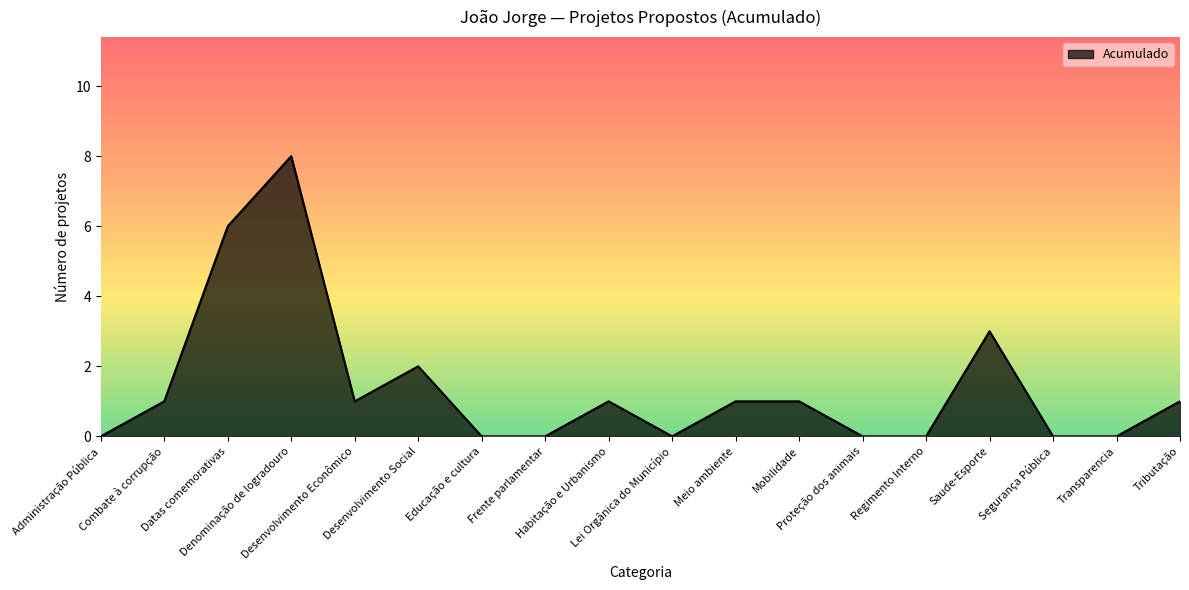

Does the chart have visible grid lines?

Yes